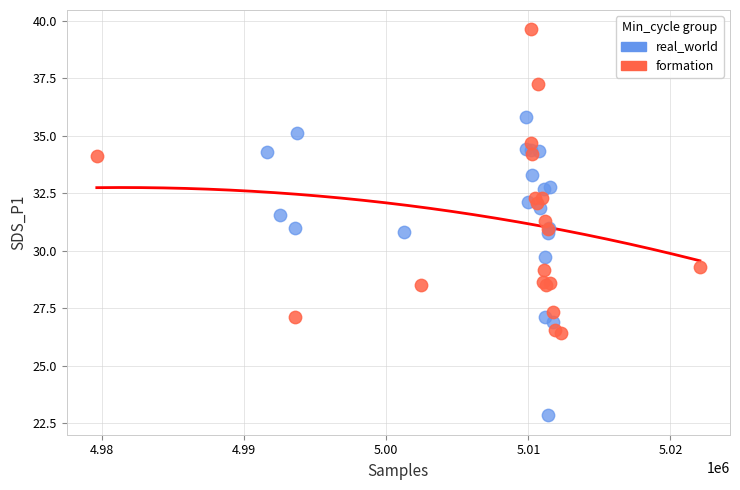

Which series contains the lowest Y value?

real_world